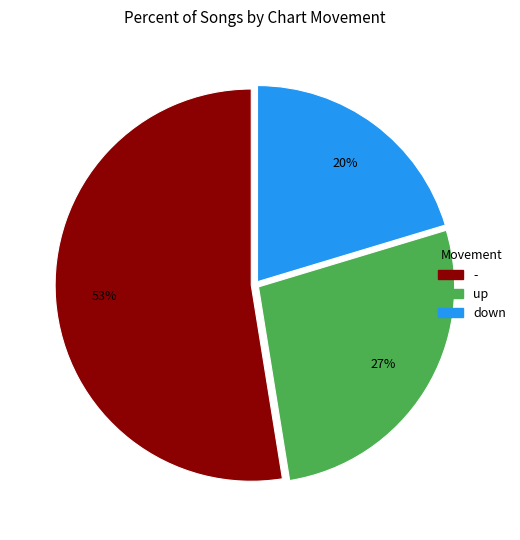

Approximately how many times larger is the value at - compared to down?

2.6